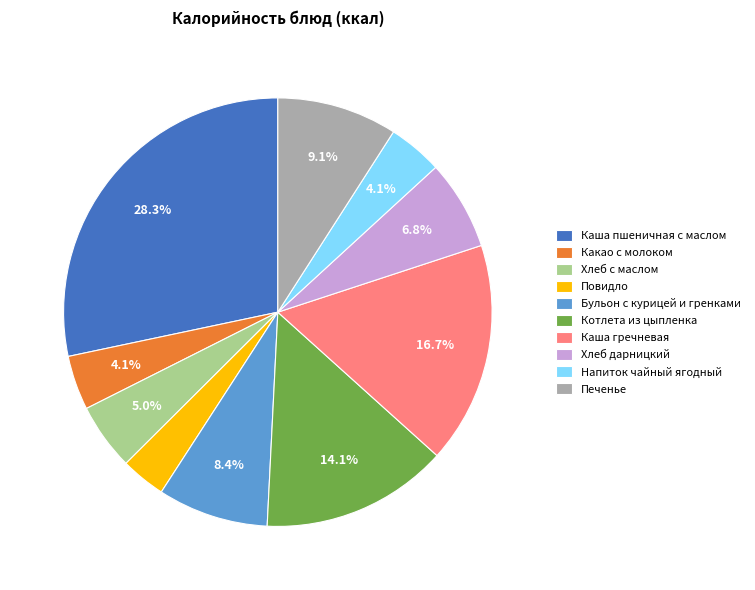

To the nearest percent, what is the difference between the largest and smallest slice percentages?

25%